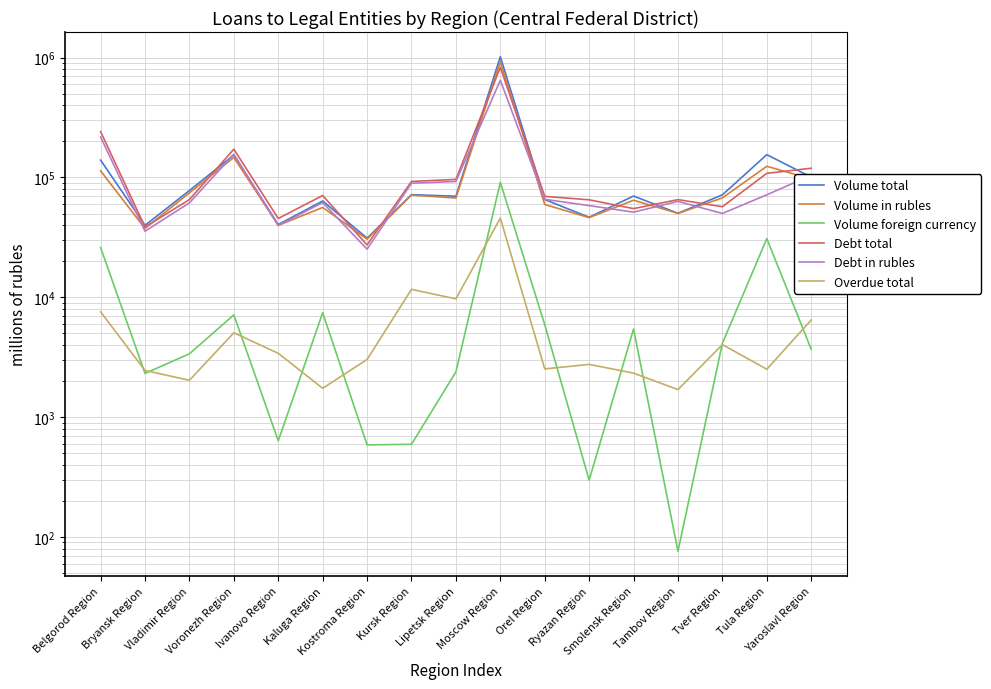

What is the sum of all Volume in rubles values?

2072666